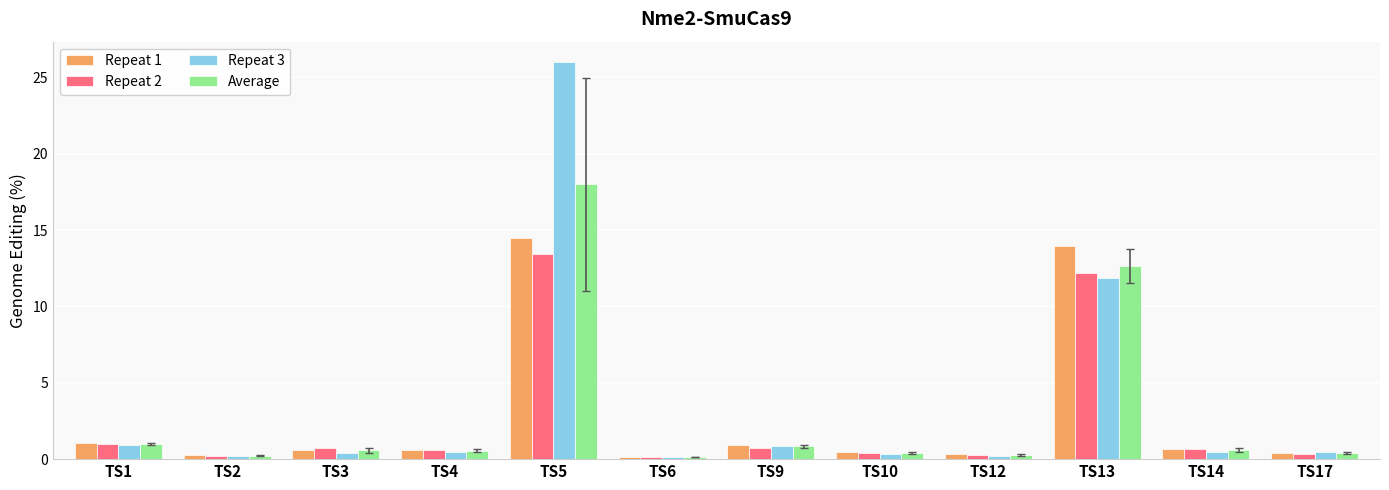

Rank the series by their average value, from lowest to highest.

Repeat 2, Repeat 1, Average, Repeat 3